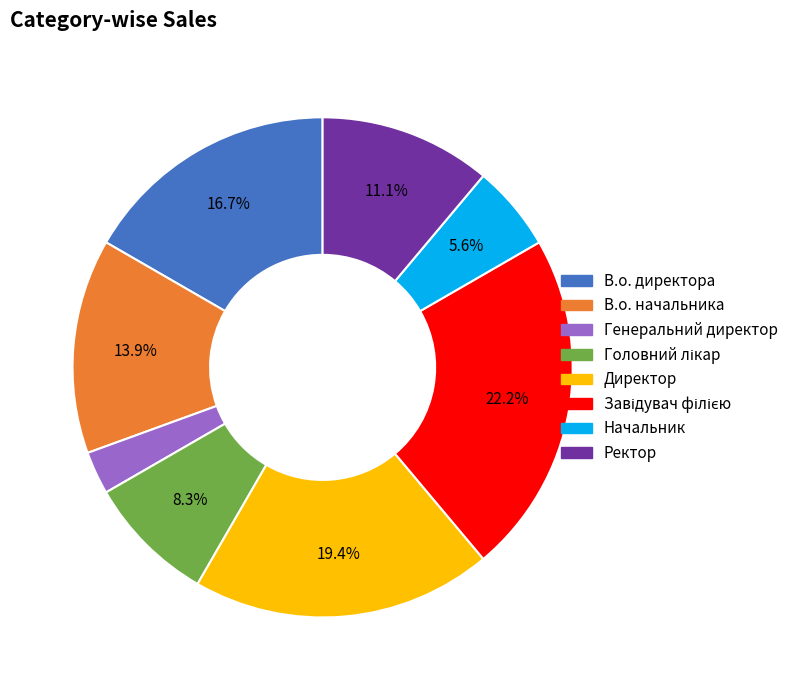

To the nearest percent, what is the average slice percentage?

12%